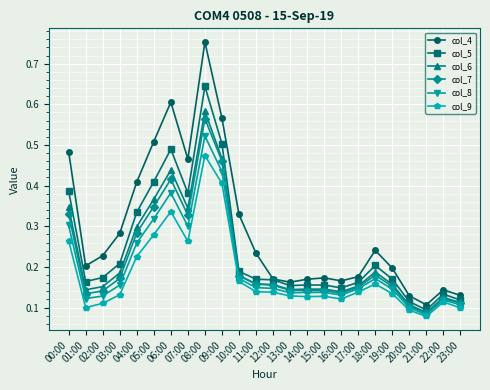

What is the label of the 10th point from the right?

14:00